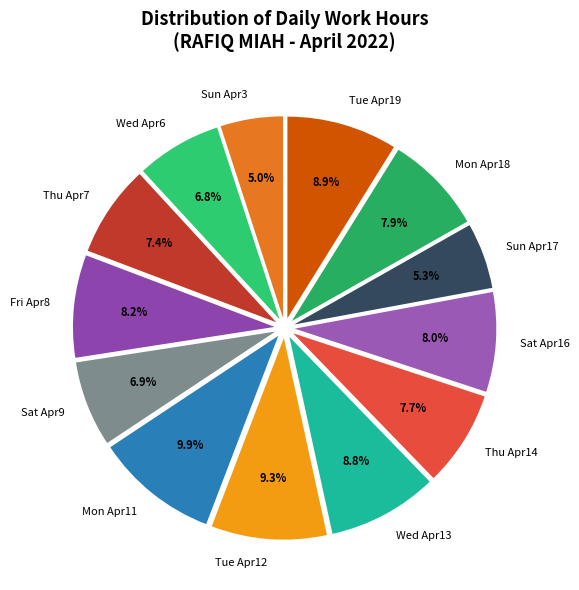

To the nearest percent, what is the average slice percentage?

8%